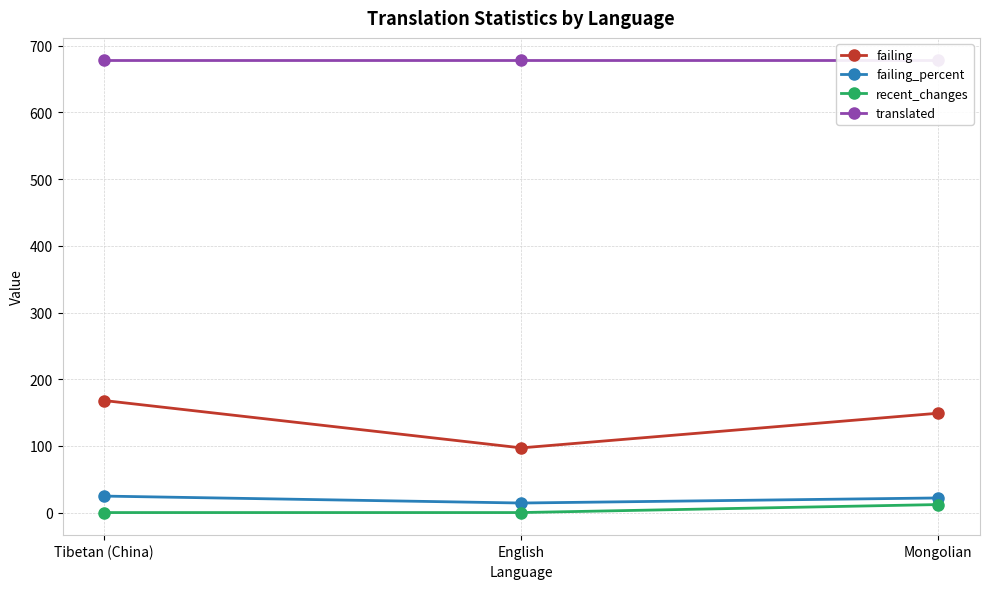

Reading right to left, transcribe all the data shown in this chart.

failing: 149.0	97.0	168.0
failing_percent: 21.9	14.3	24.7
recent_changes: 12.0	0.0	0.0
translated: 678.0	678.0	678.0